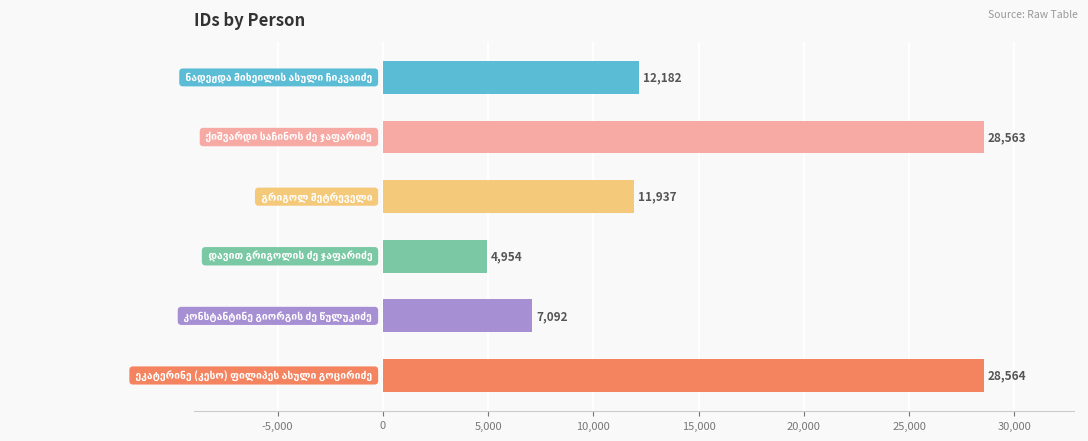

How many data points are less than 12182?

3